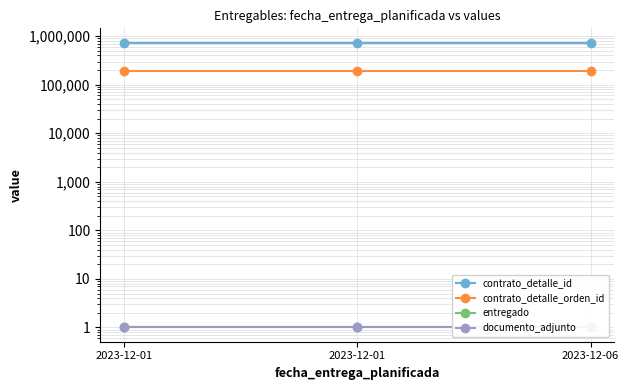

List the series in order of their peak value, lowest first.

entregado, documento_adjunto, contrato_detalle_orden_id, contrato_detalle_id